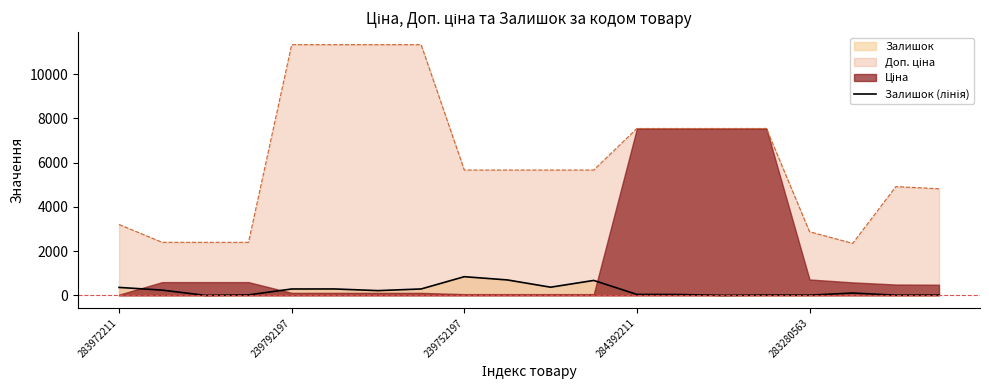

What is the difference between the maximum and minimum values?

845